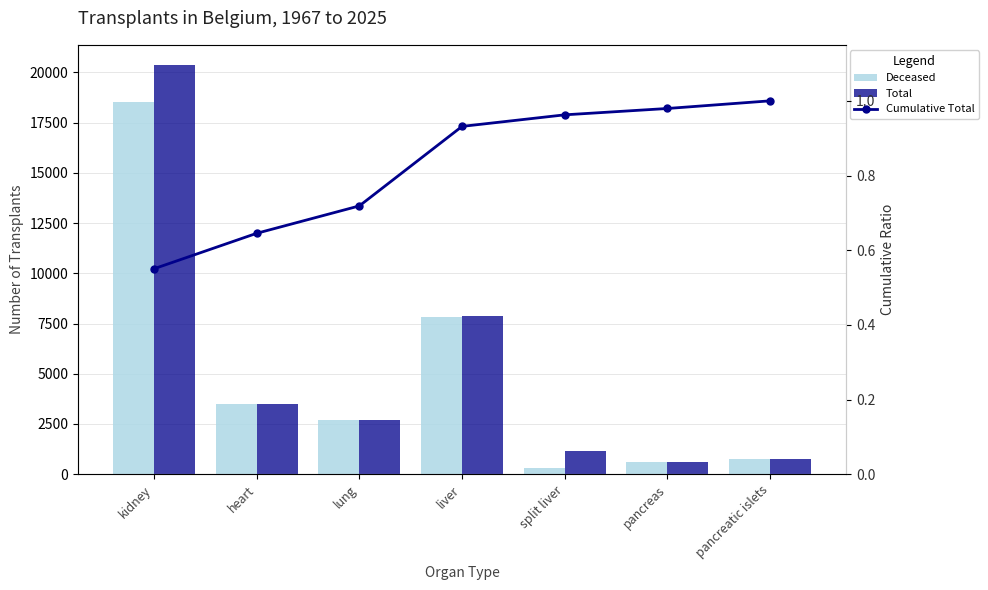

Reading left to right, extract all data points from this chart.

Deceased: 18531.0	3511.0	2716.0	7849.0	320.0	629.0	758.0
Total: 20355.0	3513.0	2716.0	7878.0	1145.0	629.0	758.0
Cumulative Total: 0.6	0.6	0.7	0.9	1.0	1.0	1.0